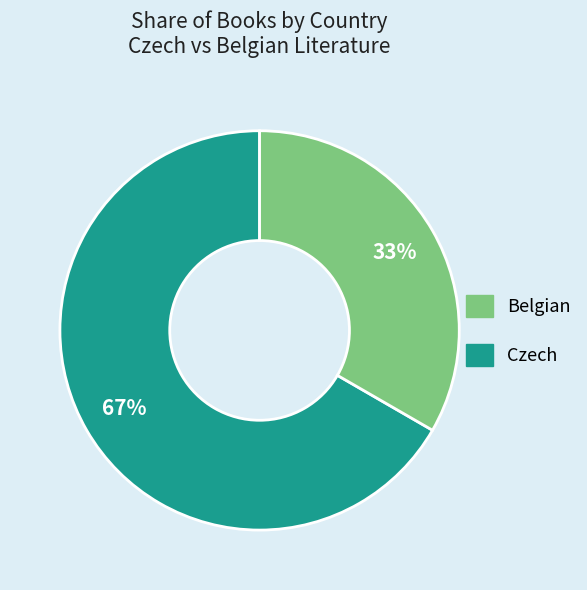

Is there any slice that represents more than half of the pie?

Yes